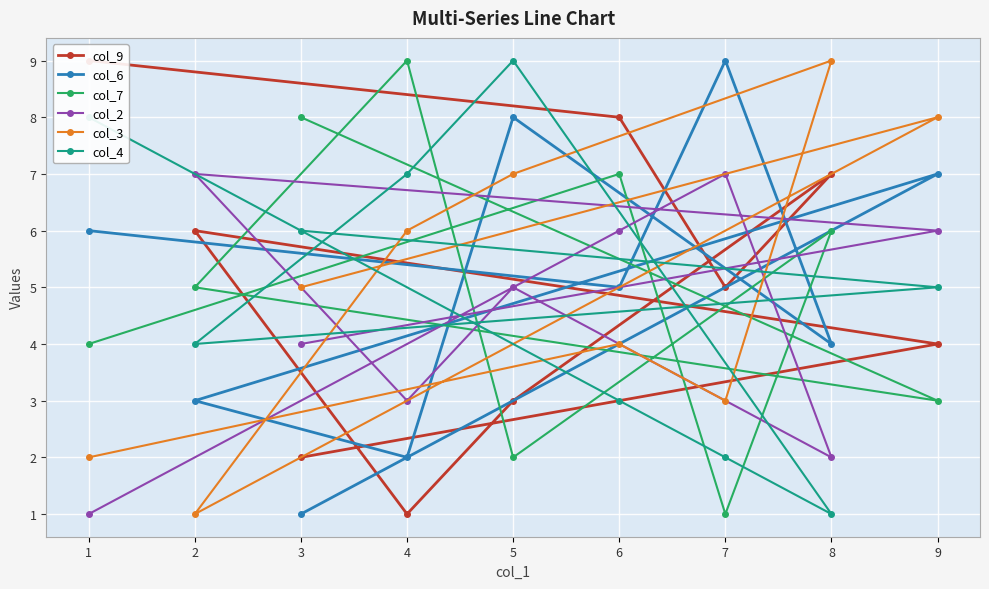

Reading right to left, list all the values displayed in this chart.

col_9: 3=2	9=4	2=6	4=1	5=3	8=7	7=5	6=8	1=9
col_6: 3=1	9=7	2=3	4=2	5=8	8=4	7=9	6=5	1=6
col_7: 3=8	9=3	2=5	4=9	5=2	8=6	7=1	6=7	1=4
col_2: 3=4	9=6	2=7	4=3	5=5	8=2	7=7	6=6	1=1
col_3: 3=5	9=8	2=1	4=6	5=7	8=9	7=3	6=4	1=2
col_4: 3=6	9=5	2=4	4=7	5=9	8=1	7=2	6=3	1=8